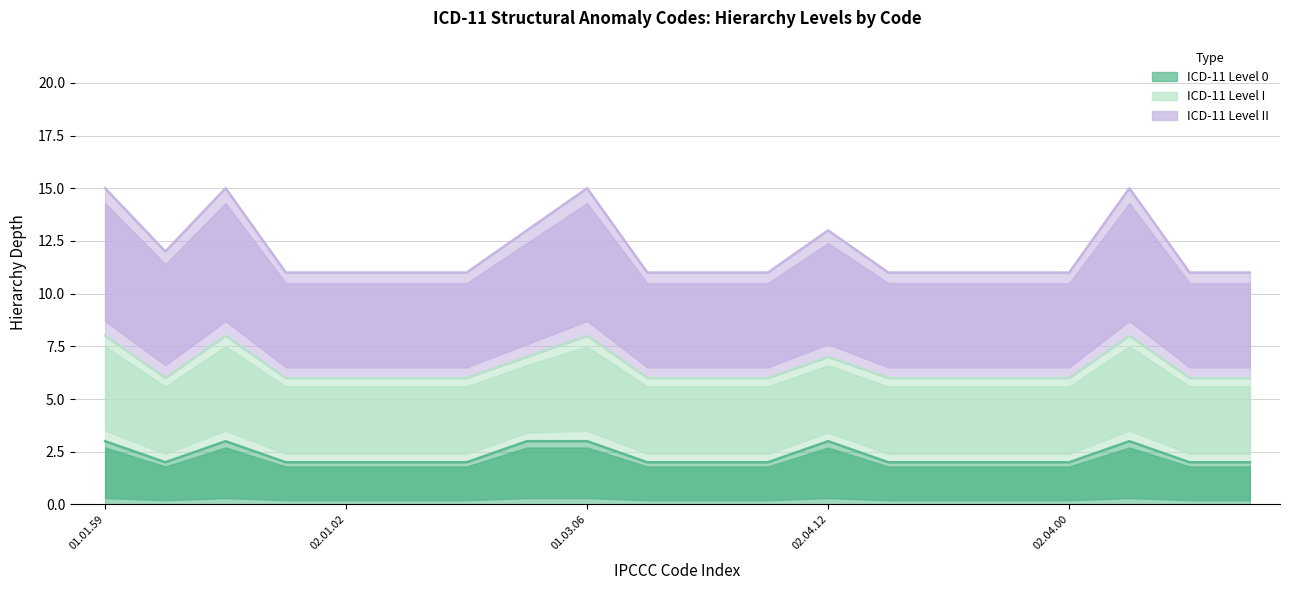

Is the value of ICD-11 Level II at 8 greater than the value of ICD-11 Level I at 11?

Yes